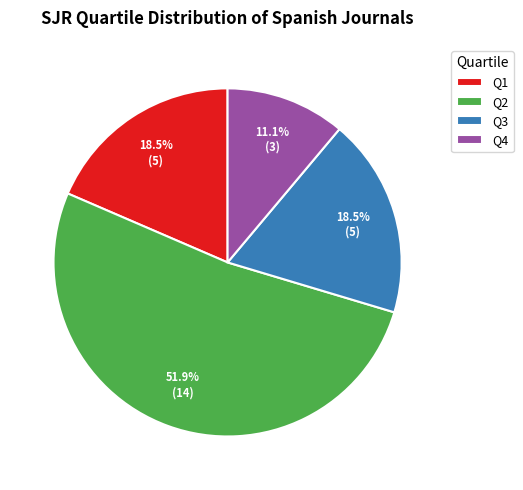

What is the largest slice in the pie chart?

Q2